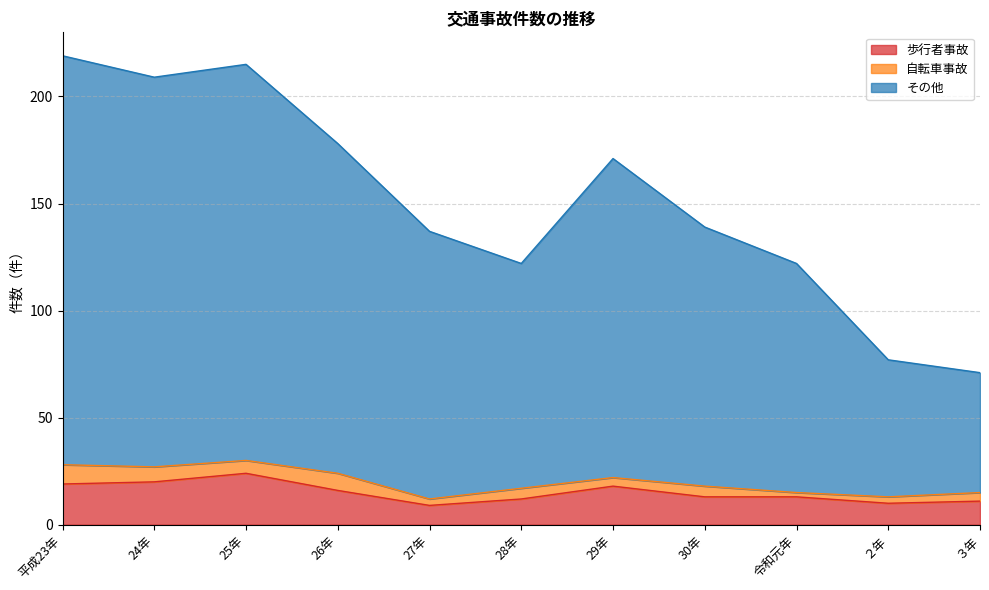

How many data points in その他 are less than 139?

5